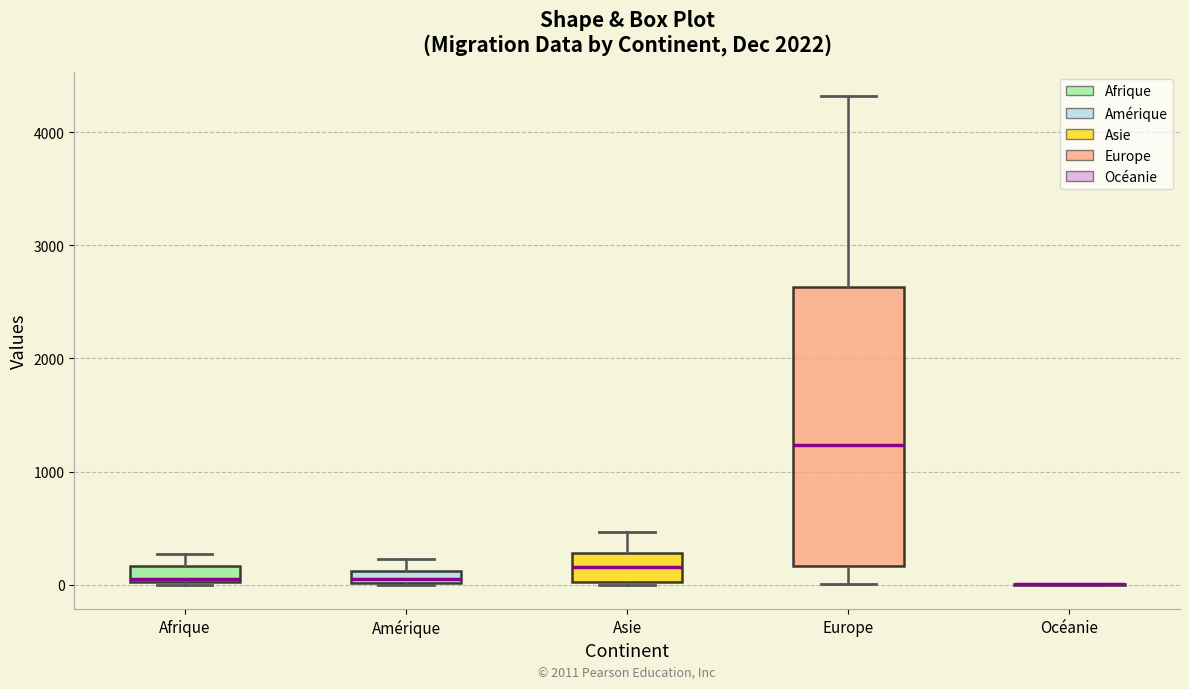

Comparing the boxes themselves (not the whiskers), which one is the tallest?

Europe